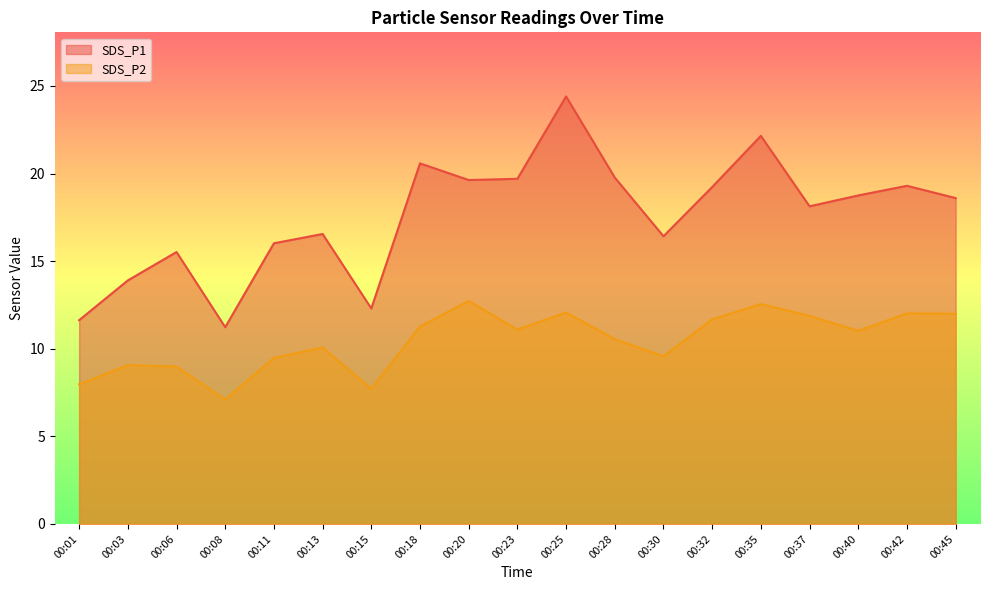

Does the chart display data point markers on the line(s)?

No